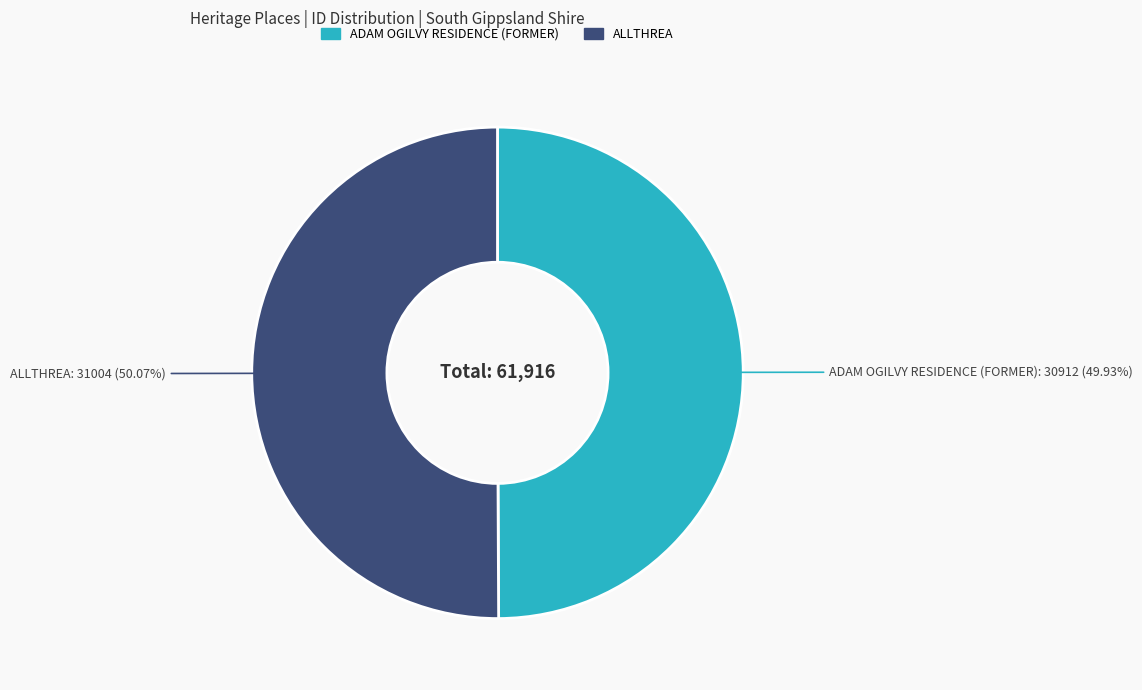

To the nearest percent, what is the average slice percentage?

50%